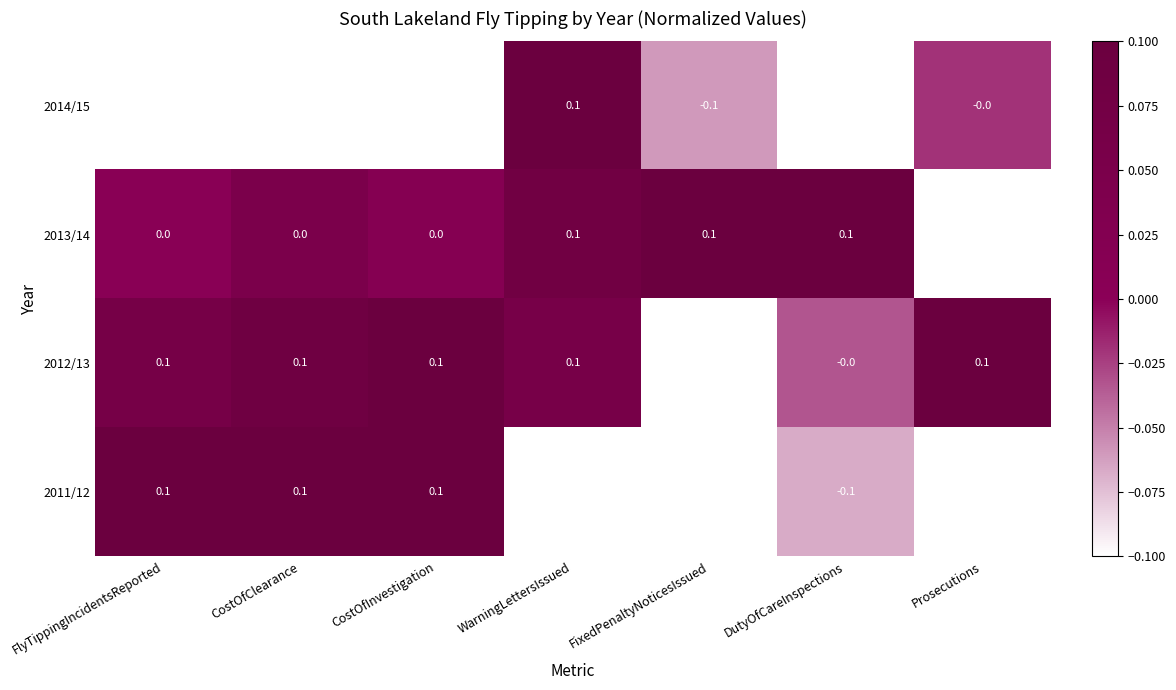

List the series in order of their overall mean, lowest first.

2014/15, 2011/12, 2013/14, 2012/13